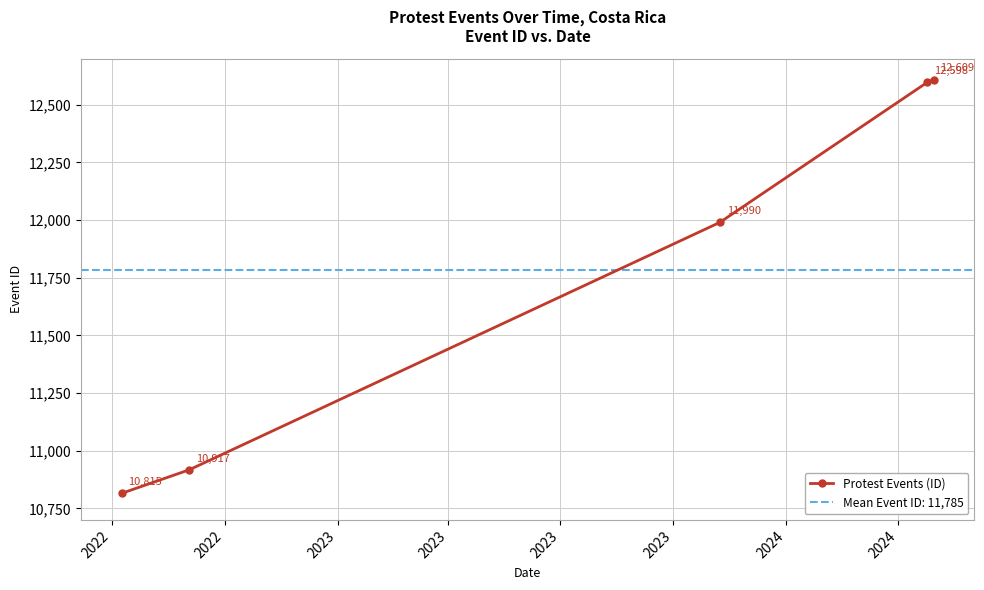

What is the difference between the second highest and minimum values?

1783